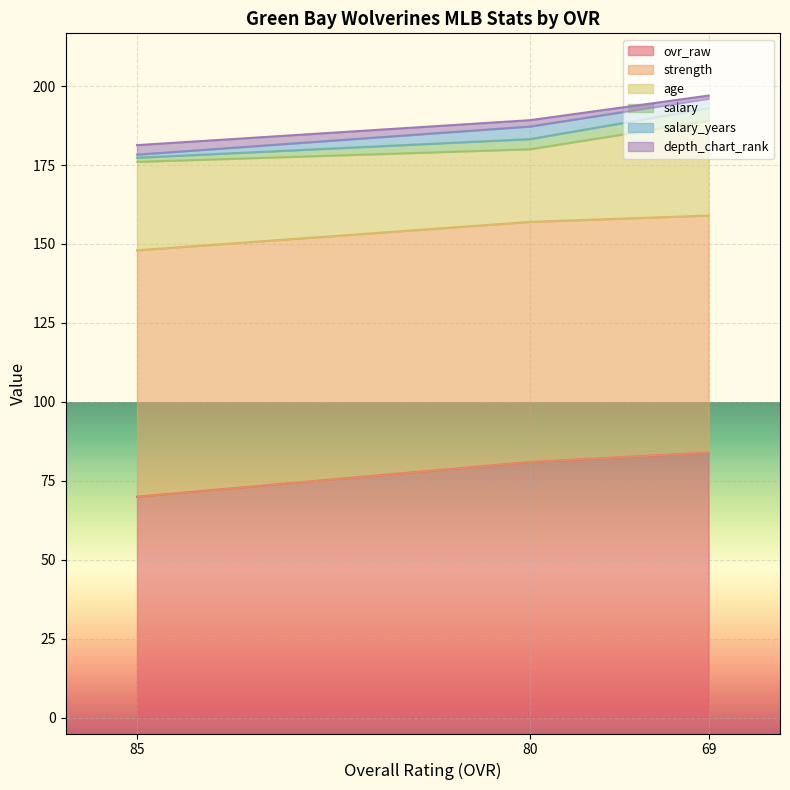

Which category has the lowest value in the ovr_raw series?

85